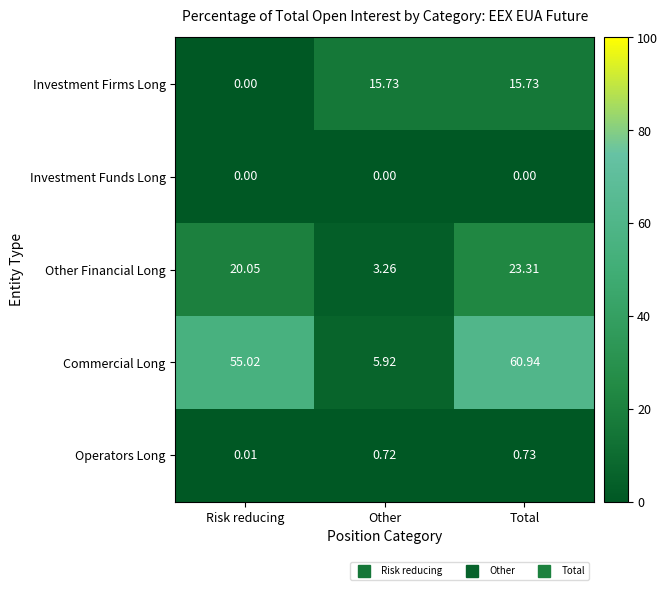

List the series in order of their peak value, lowest first.

Investment Funds Long, Operators Long, Investment Firms Long, Other Financial Long, Commercial Long